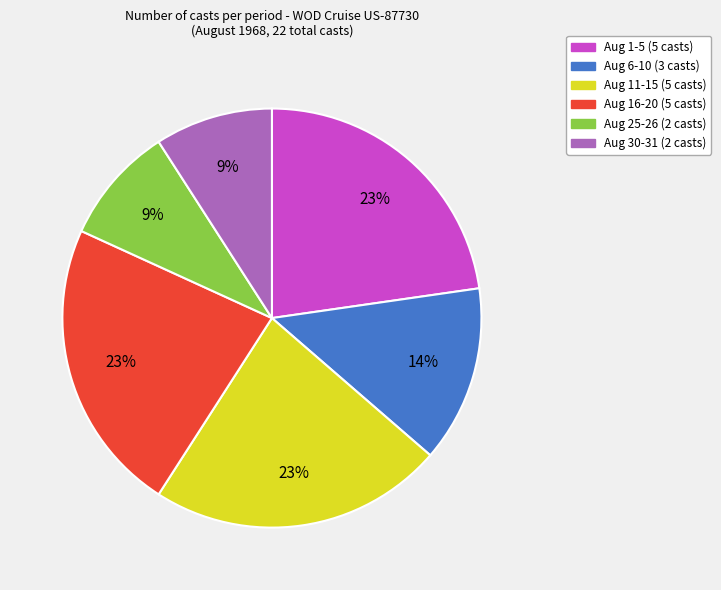

To the nearest percent, what is the average slice percentage?

17%